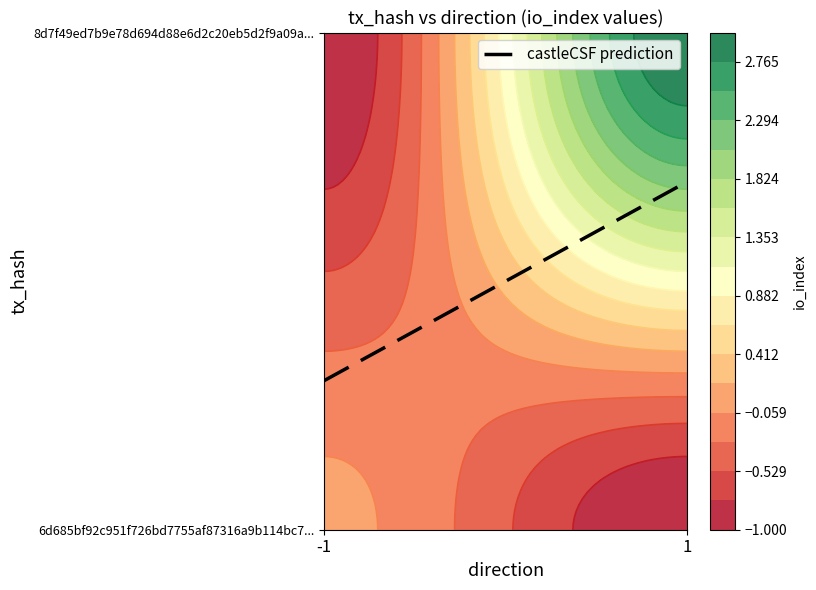

Count the number of data series in this chart.

1